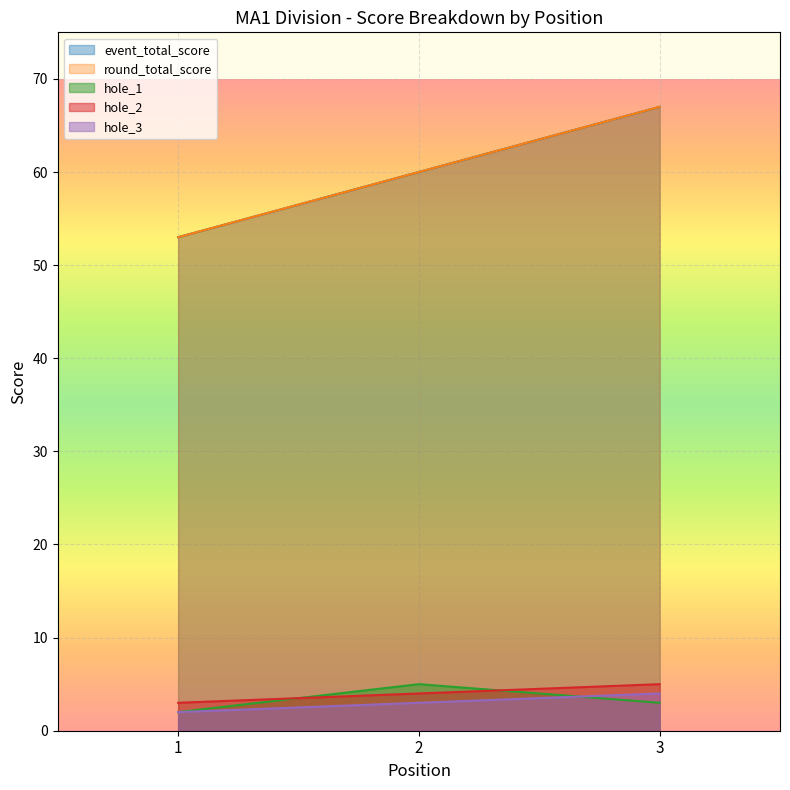

What is the value of the event_total_score point at the 3rd from the left?

67